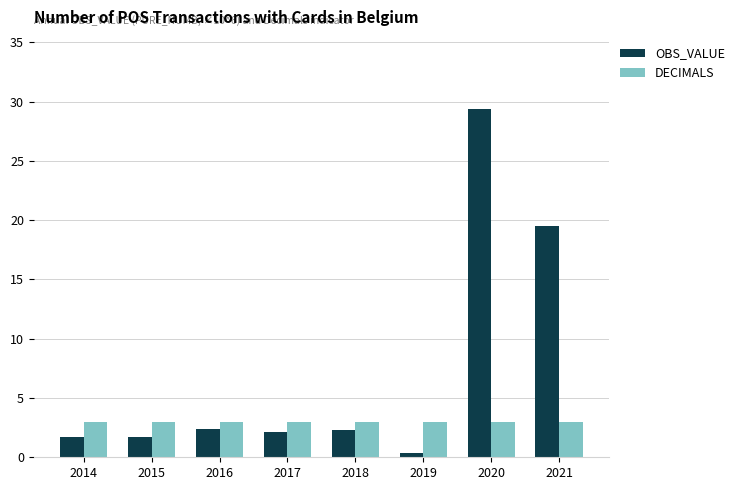

Which category has the highest value in the OBS_VALUE series?

2020